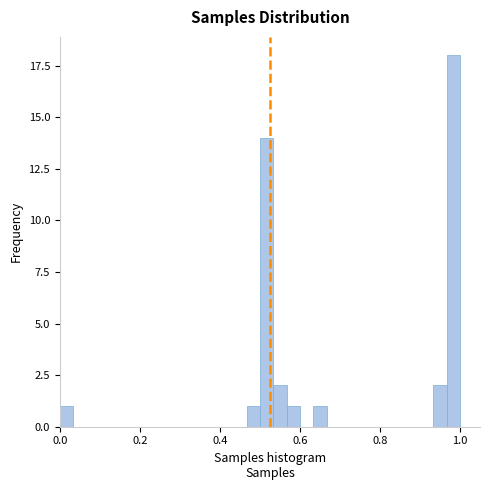

Read against the x-axis, roughly where is the centre of the tallest bar?

0.98